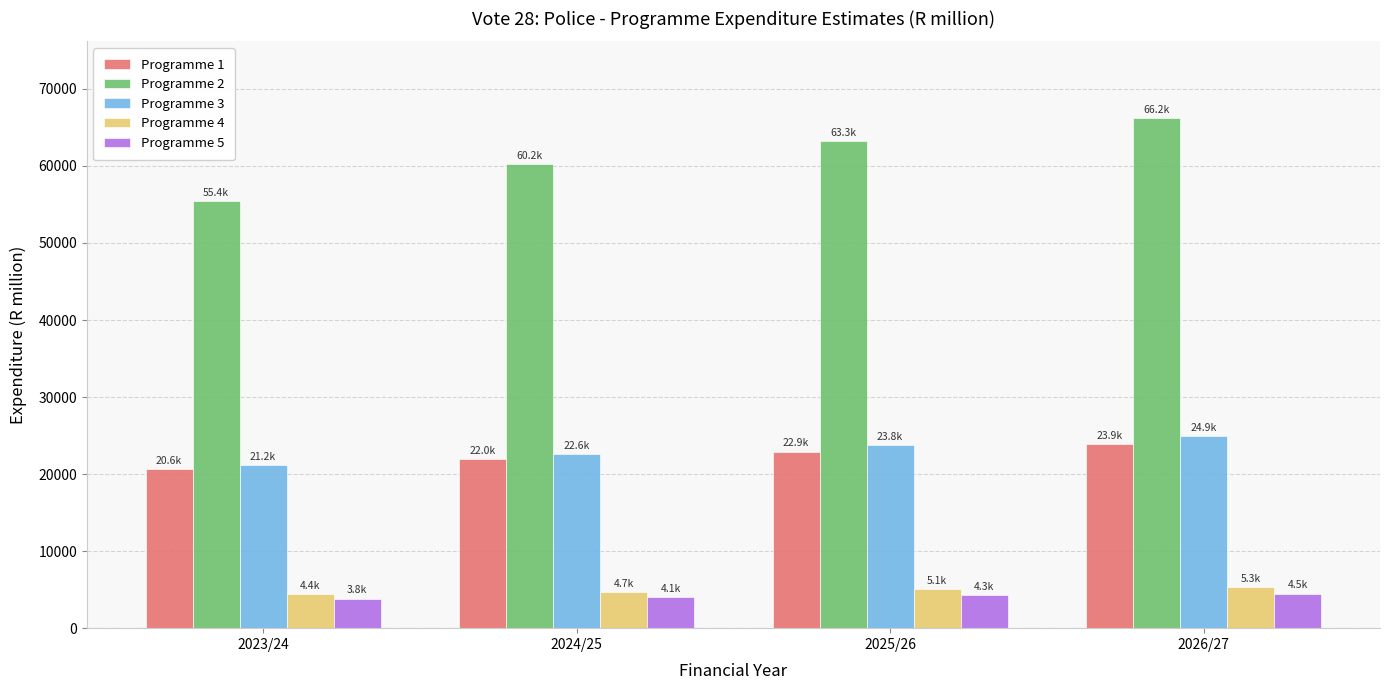

What is the smallest value displayed?

3843.1